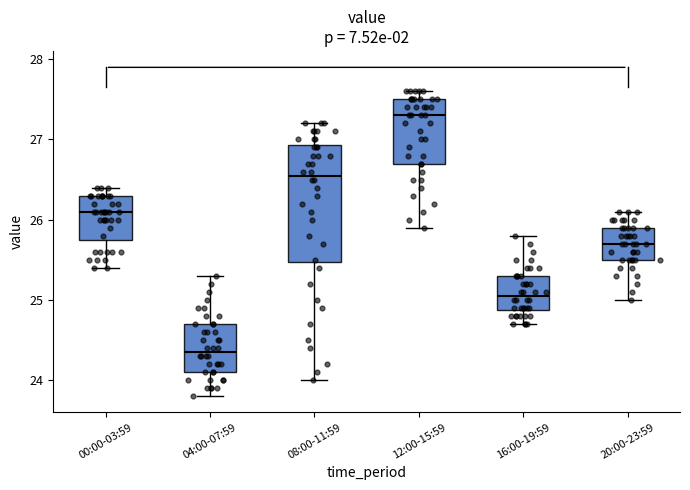

Which box has the highest median line?

12:00-15:59